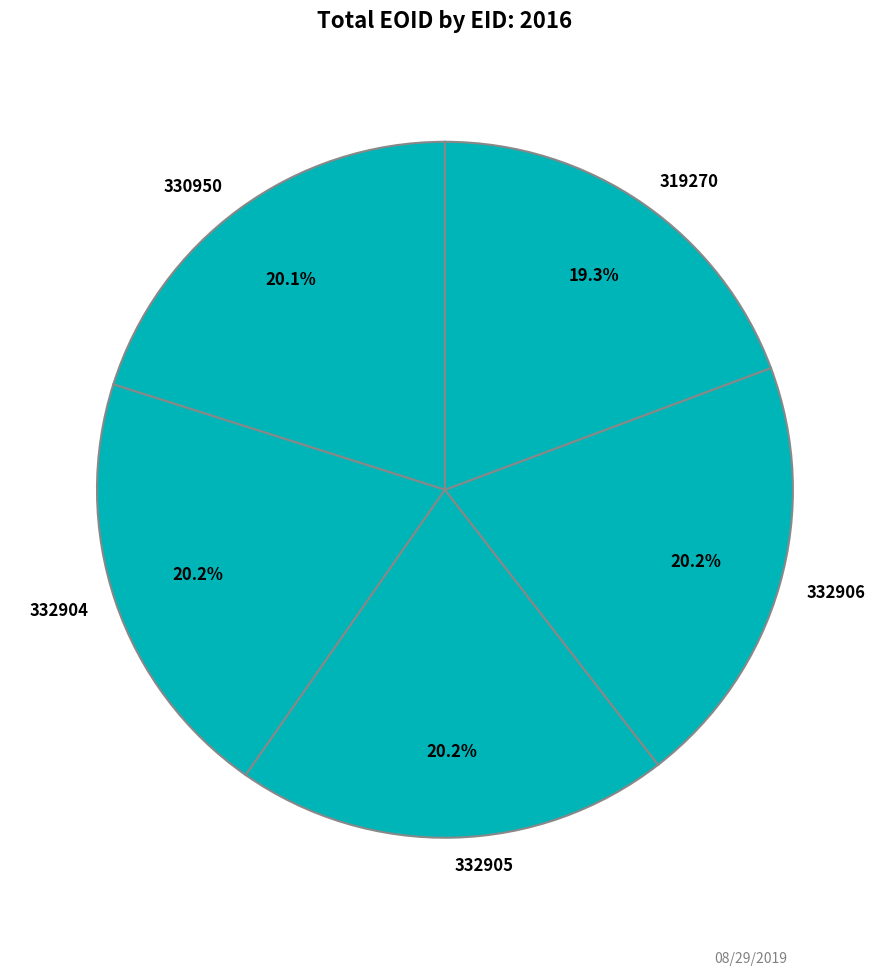

The 332904 slice represents 13% of the pie. True or false?

False